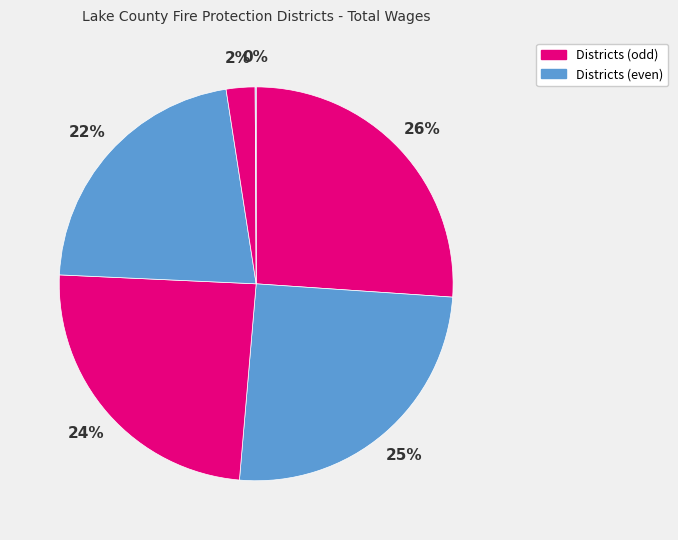

Count the number of slices in the pie.

6